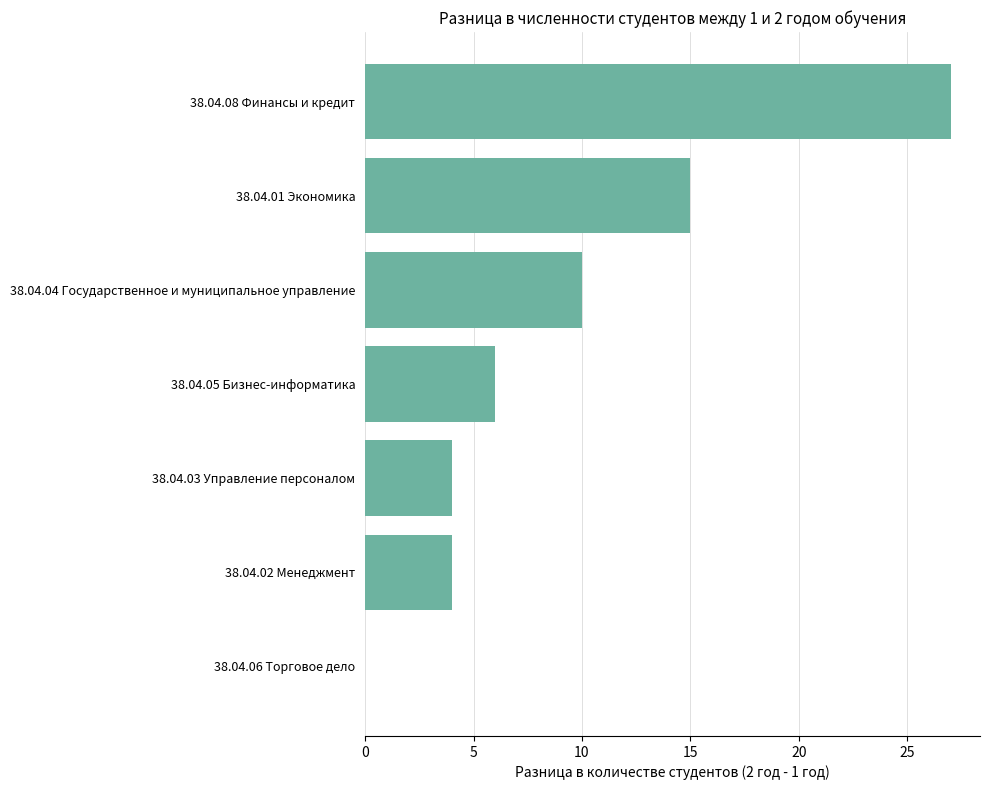

What is the maximum value shown in the chart?

27